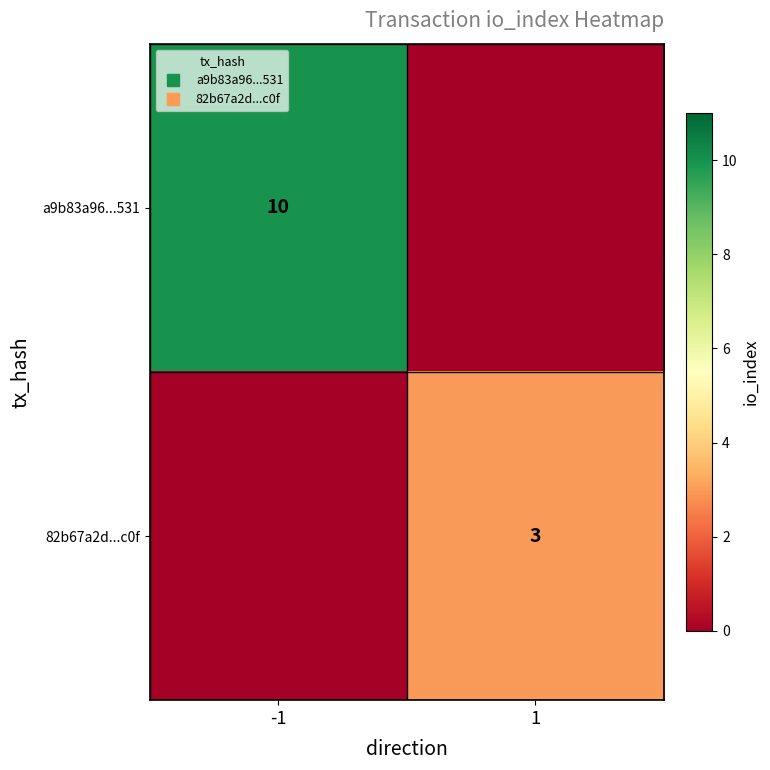

Which category has the highest value in the 82b67a2d...c0f series?

1